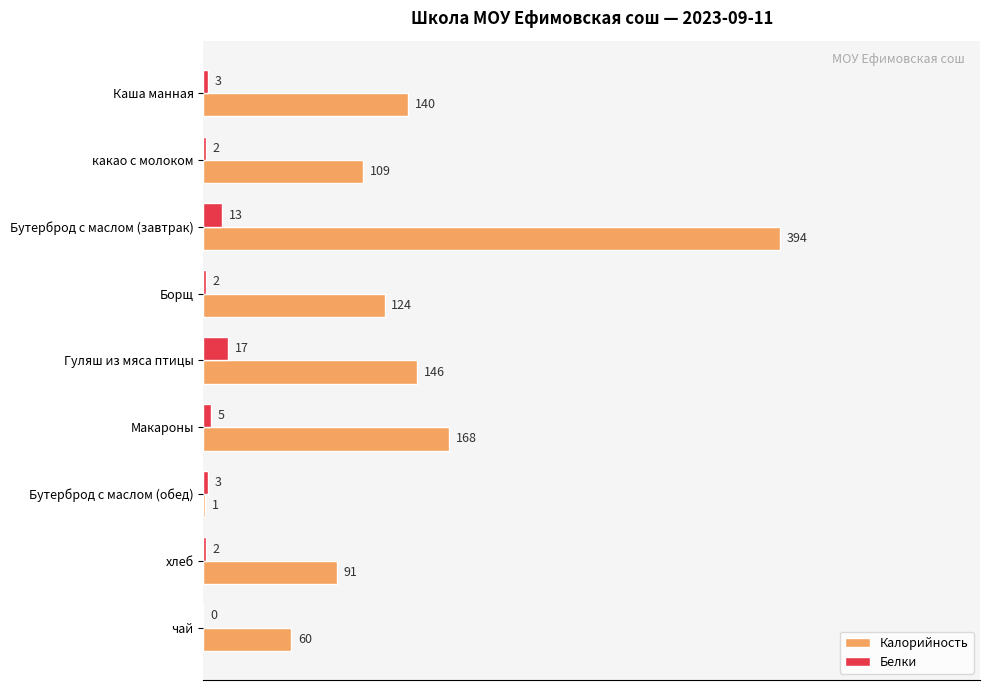

Read the Калорийность value at чай, to the nearest 50.

50